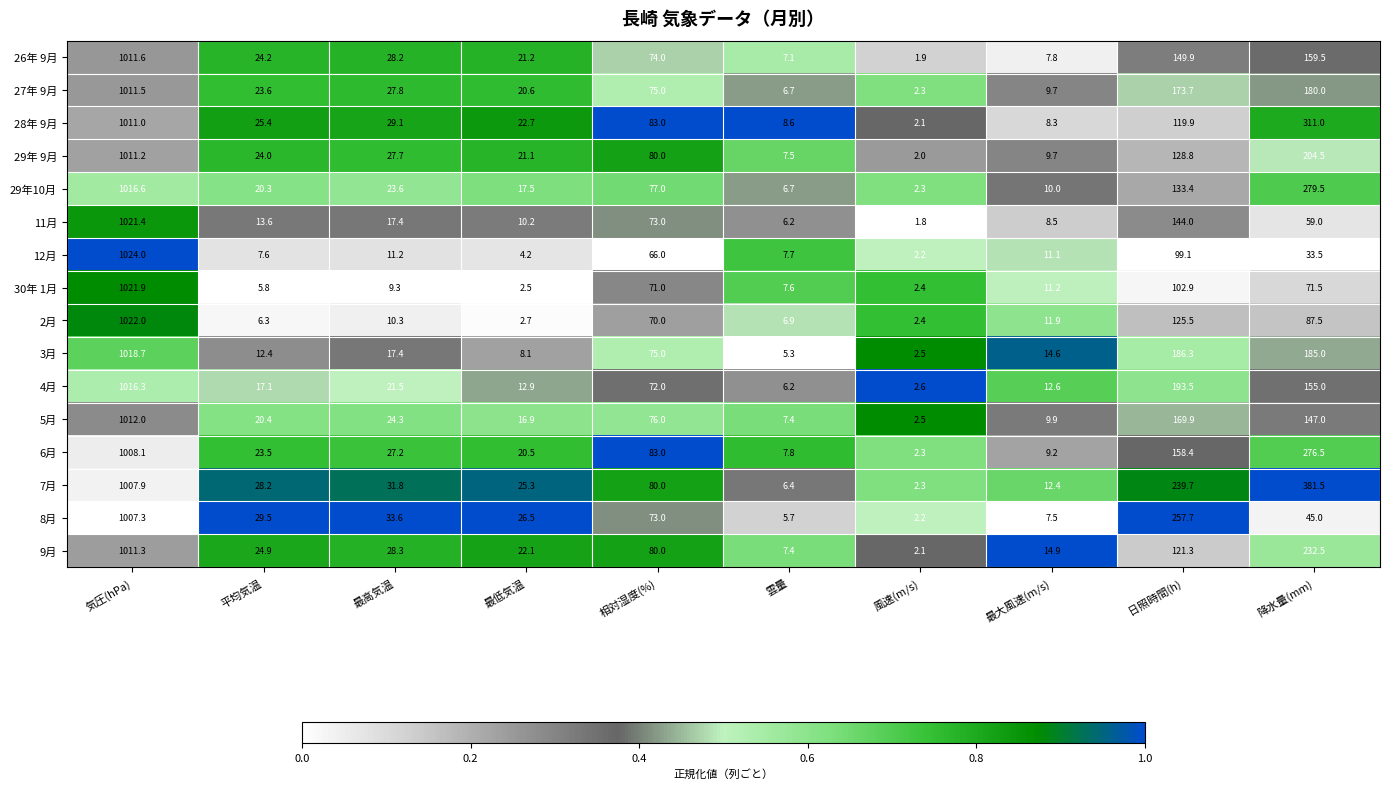

Rank the series by their maximum value, from lowest to highest.

8月, 7月, 6月, 28年 9月, 29年 9月, 9月, 27年 9月, 26年 9月, 5月, 4月, 29年10月, 3月, 11月, 30年 1月, 2月, 12月